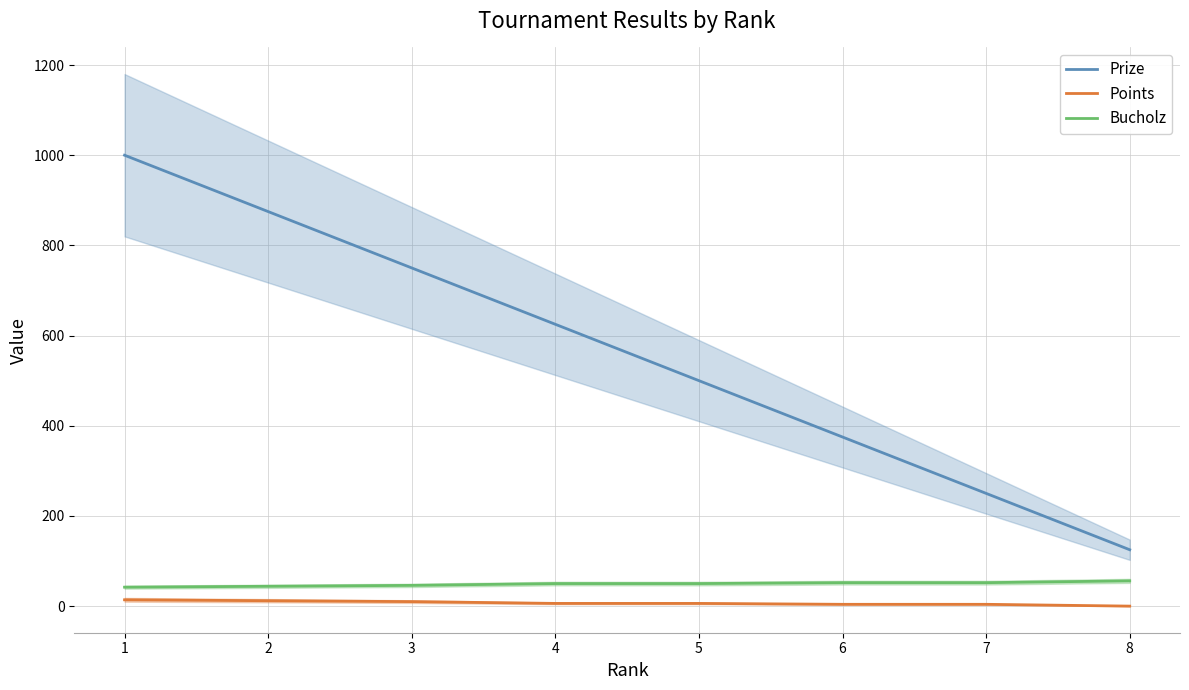

What value does the Prize series have at 3, to the nearest 50?

750